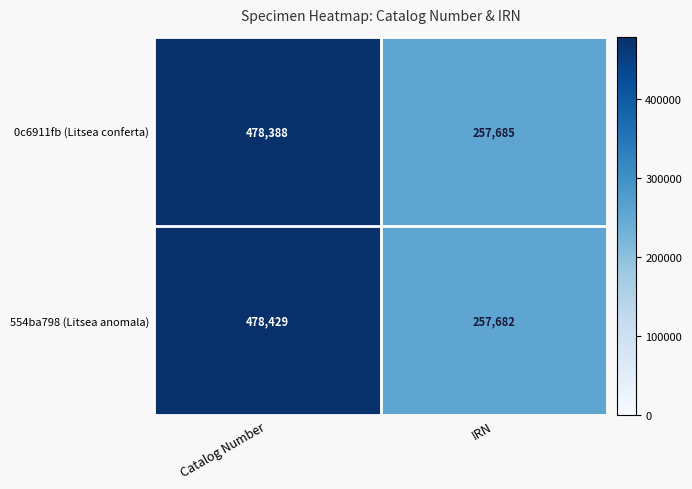

What is the spread (max minus min) of values at Catalog Number?

41